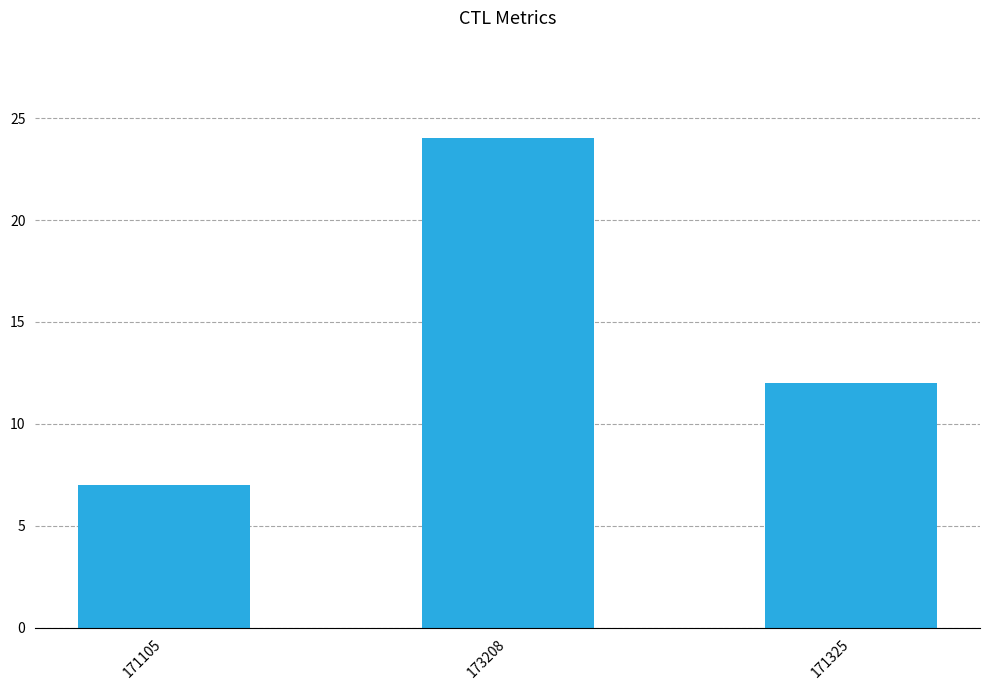

At which category does the chart reach its peak across all series?

173208